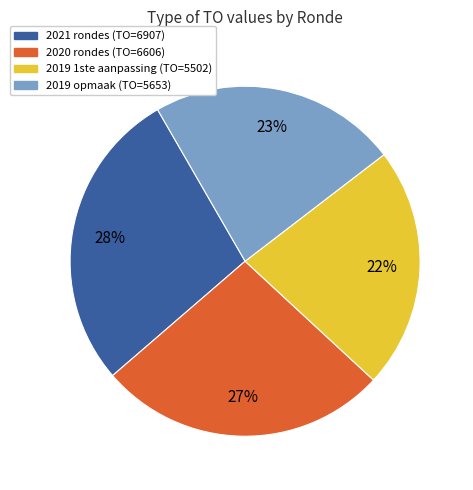

To the nearest percent, what is the average slice percentage?

25%